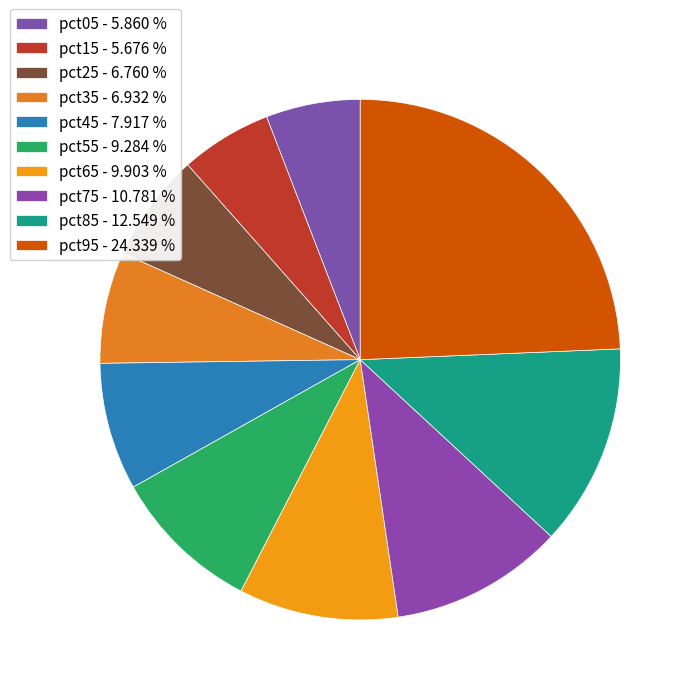

True or false: pct45 accounts for 20% of the total.

False